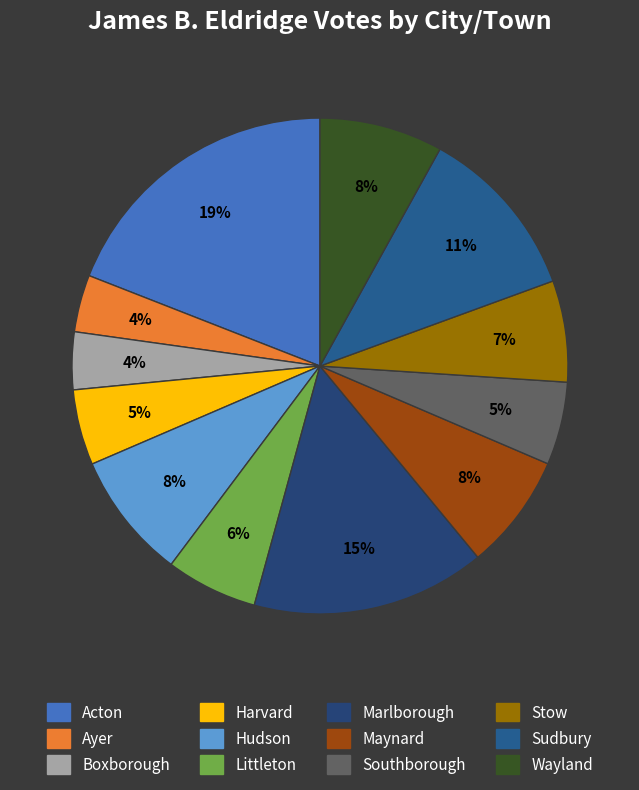

What is the smallest slice in the pie chart?

Ayer